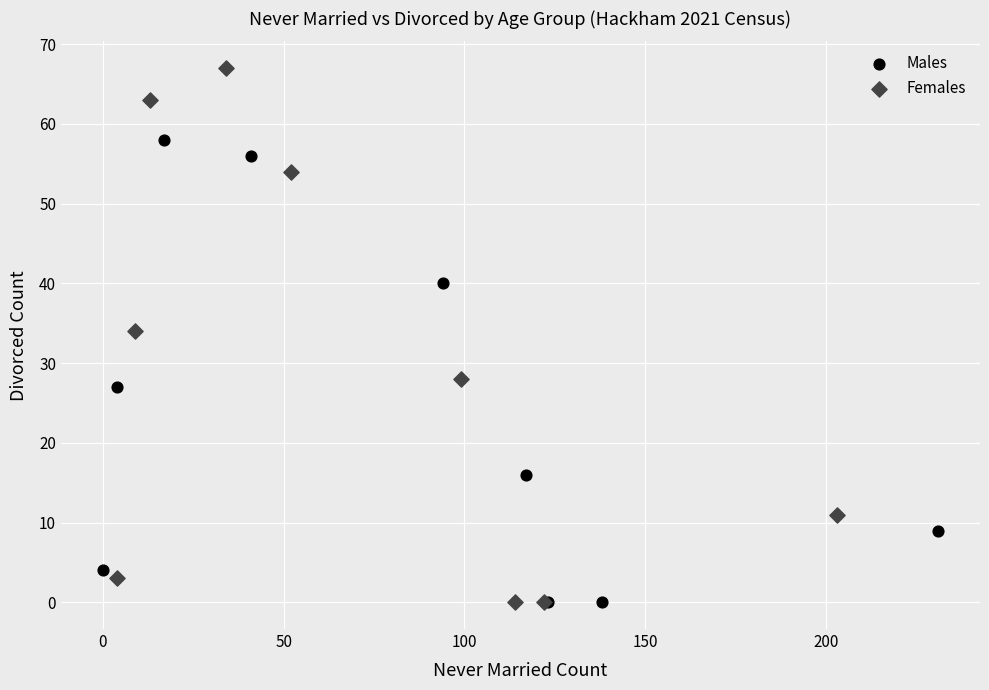

Which series has the widest spread of Y values?

Females